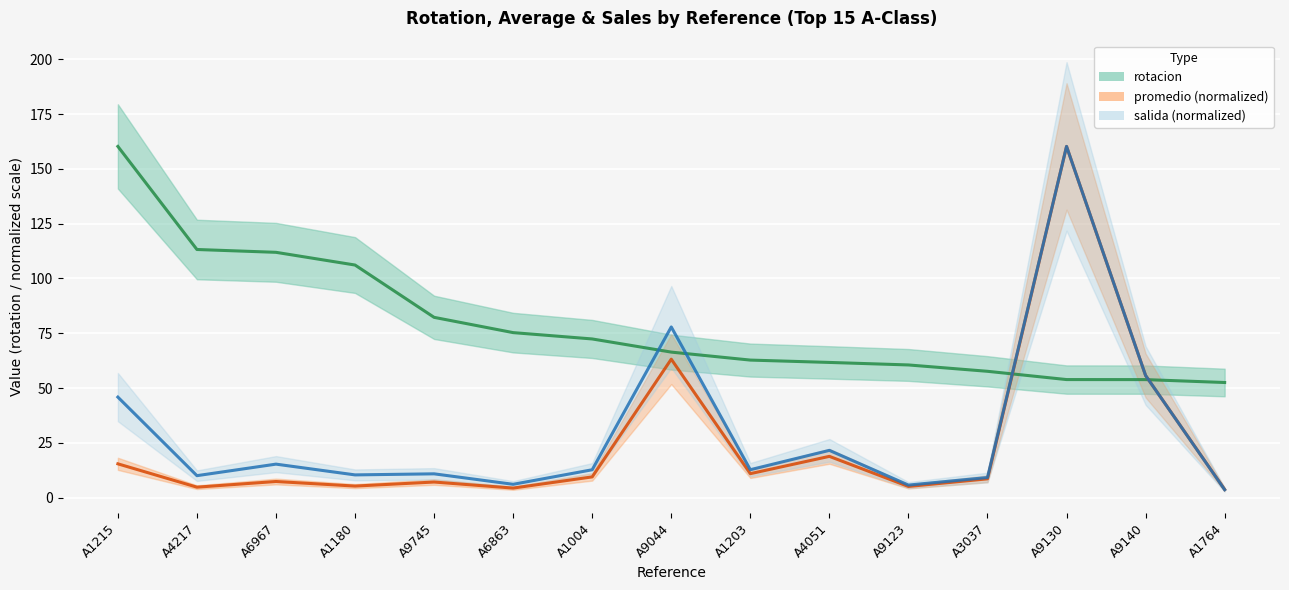

Reading left to right, extract all data points from this chart.

rotacion: 160.2	113.2	111.9	106.1	82.2	75.3	72.4	66.4	62.8	61.7	60.5	57.6	53.9	53.8	52.5
promedio (normalized): 15.4	4.8	7.3	5.3	7.1	4.3	9.5	63.2	10.9	18.8	5.1	8.6	160.2	55.7	3.7
salida (normalized): 45.9	10.0	15.3	10.4	10.8	6.1	12.7	77.9	12.7	21.6	5.7	9.2	160.2	55.7	3.6